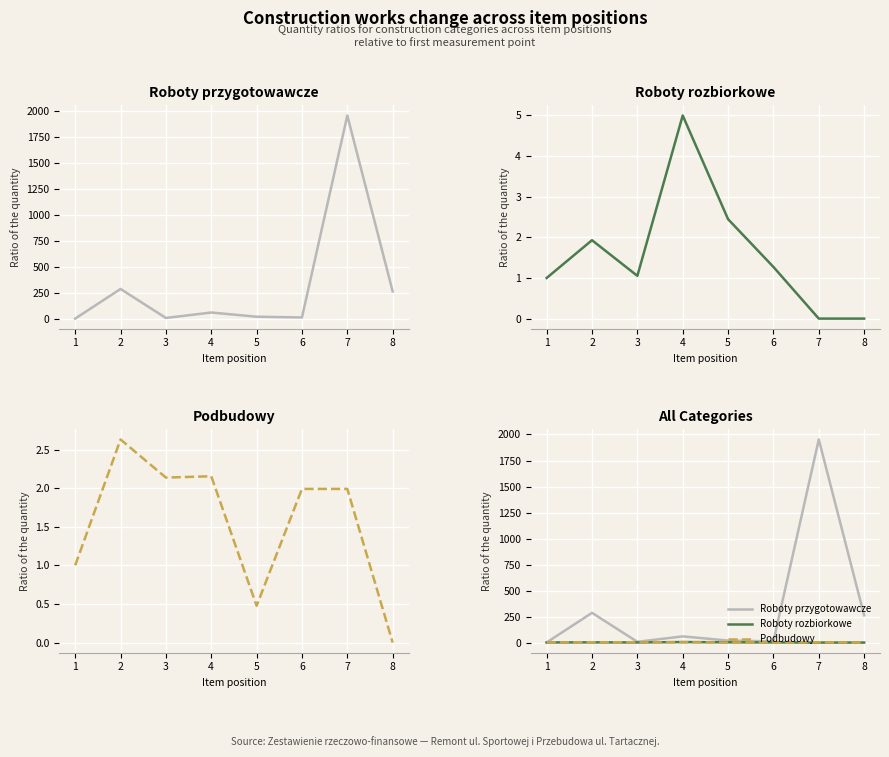

What is the value of the Roboty rozbiorkowe point at the 5th from the left?

2.4